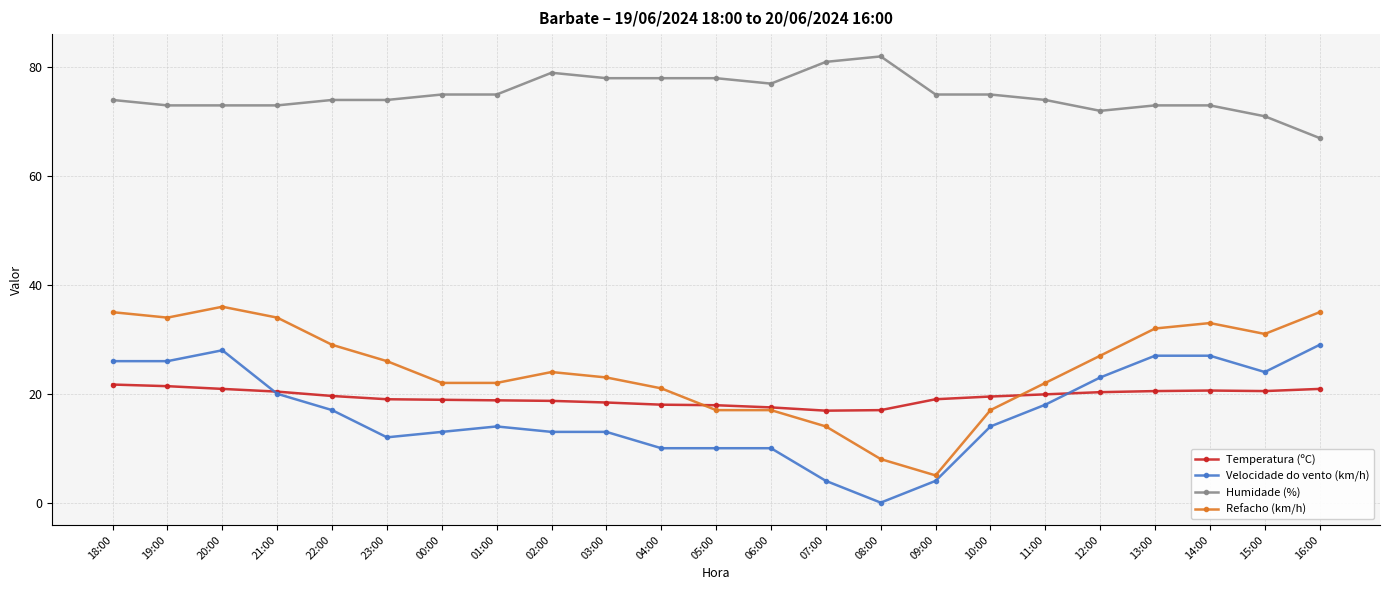

Which series has the largest range (max minus min)?

Refacho (km/h)